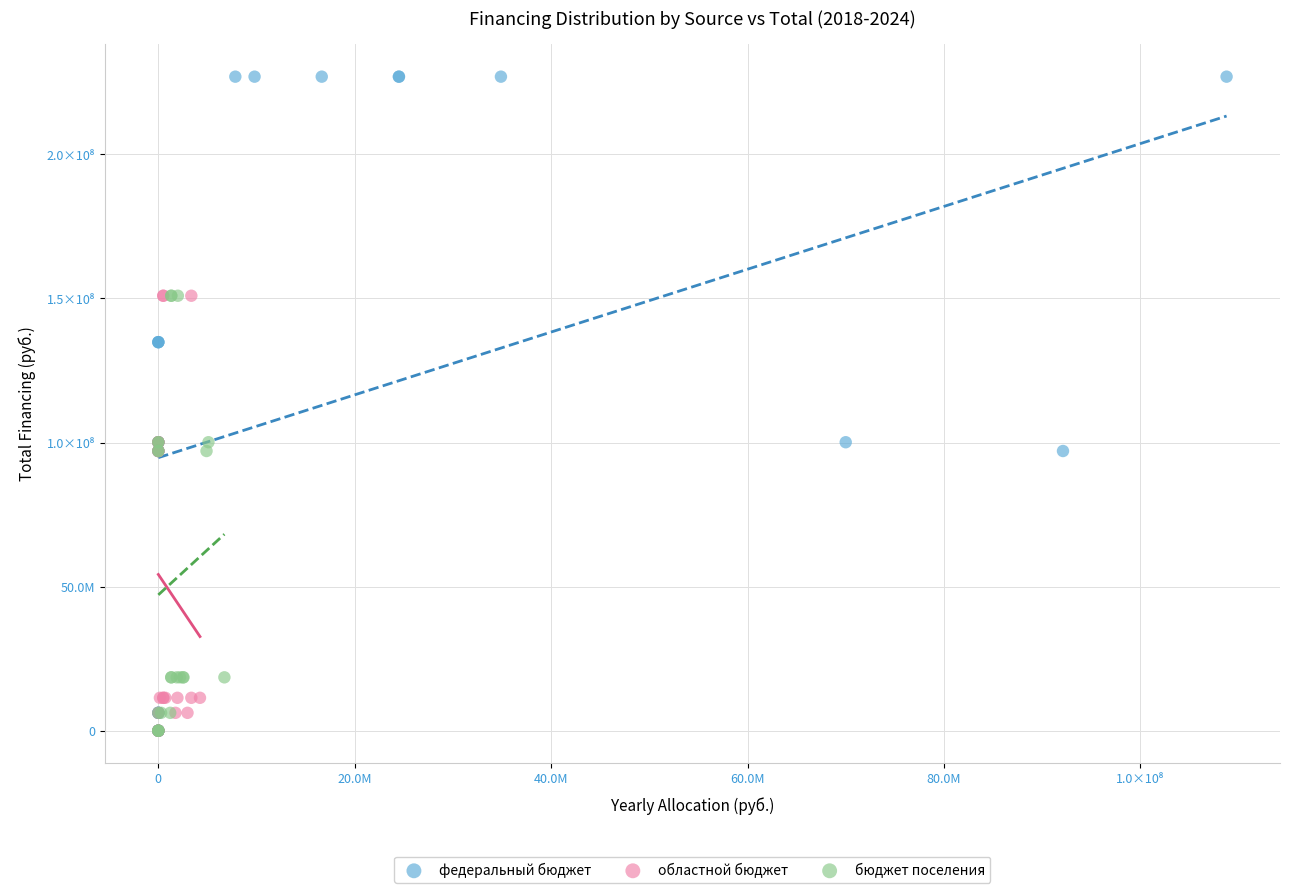

Which series contains the highest Y value?

федеральный бюджет